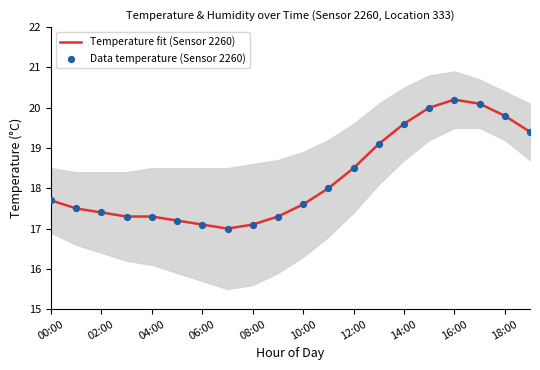

Which series contains the highest Y value?

Temperature fit (Sensor 2260)